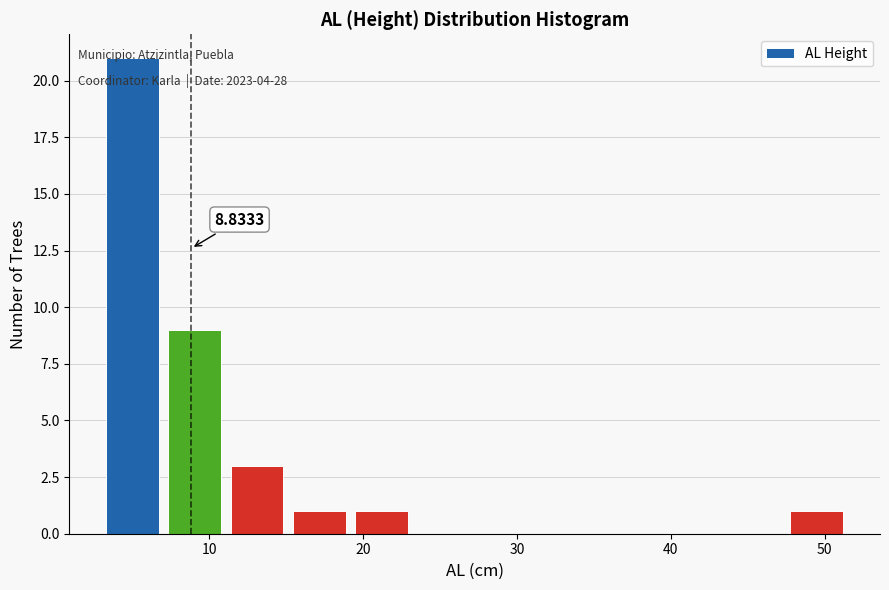

Which range on the x-axis has the tallest bar?

3 to 7